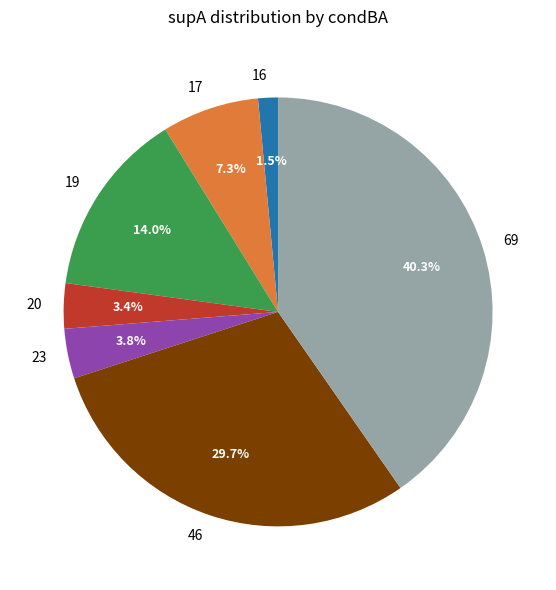

Is 16 the majority of the pie?

No